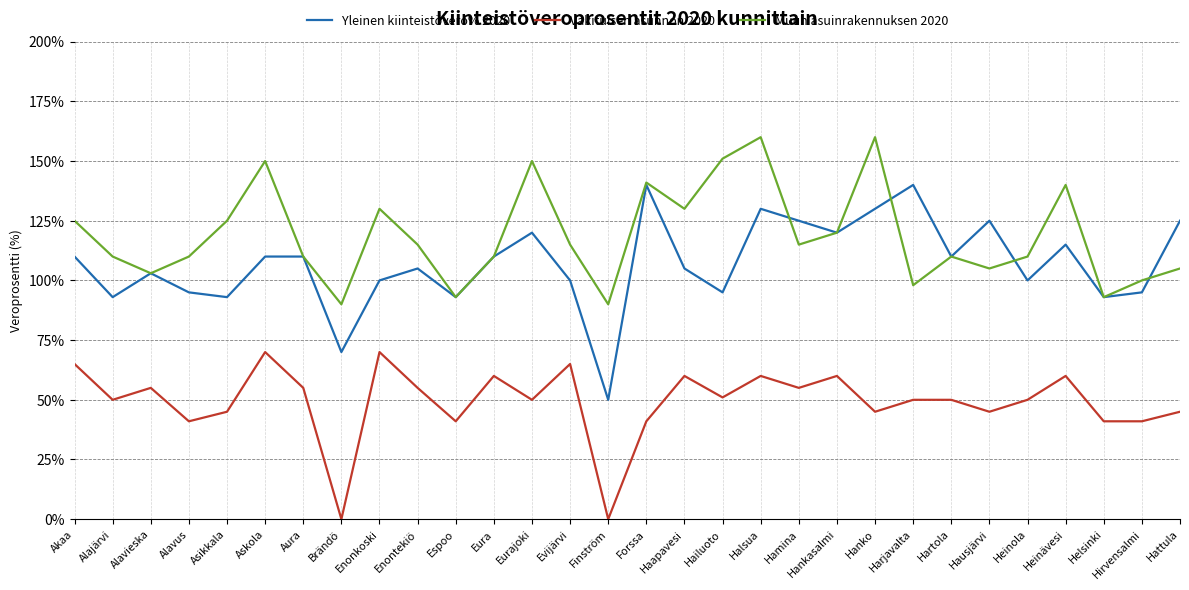

The Yleinen kiinteistövero% 2020 series shows 1.3 at Hanko. True or false?

True